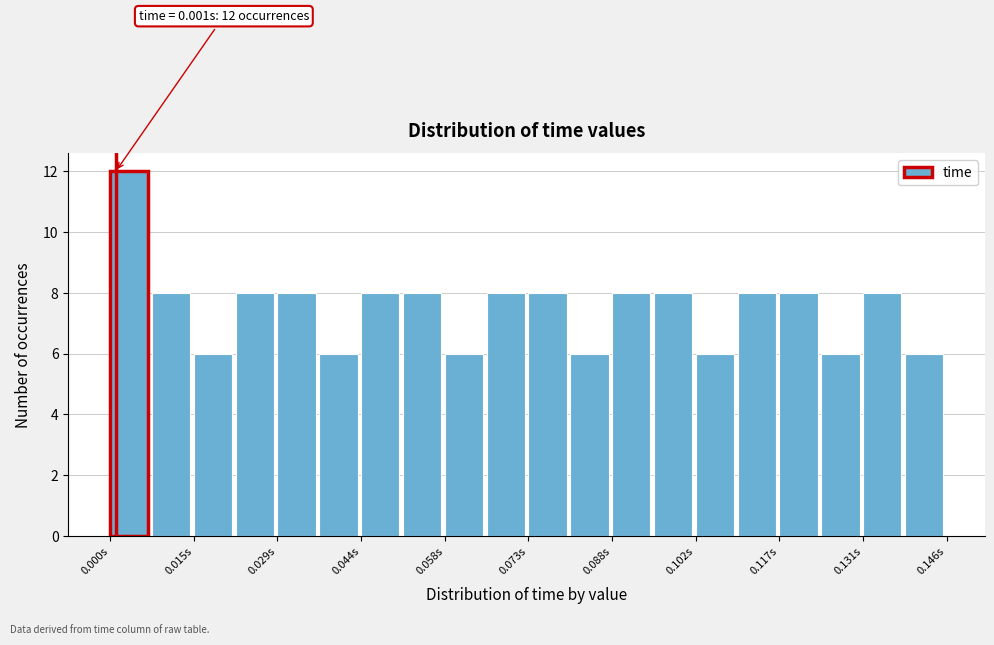

Around what value on the x-axis is the tallest bar? Give the approximate position of its centre, as read against the axis.

0.004